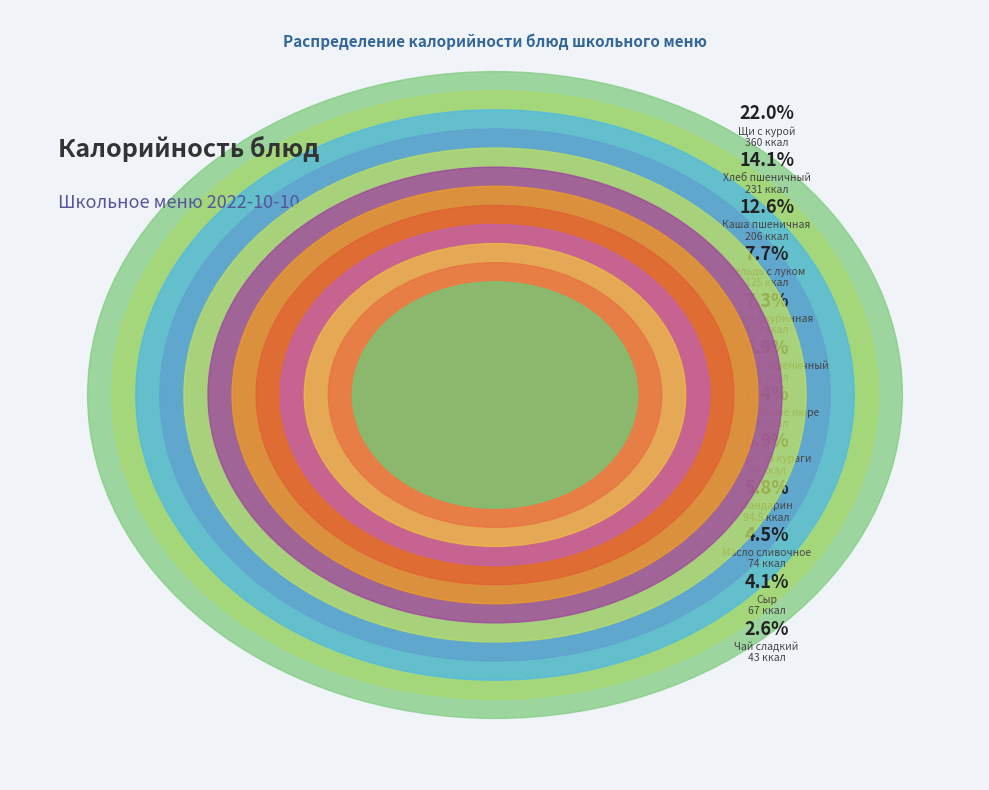

What percentage is NOT represented by Каша пшеничная?

87.4%